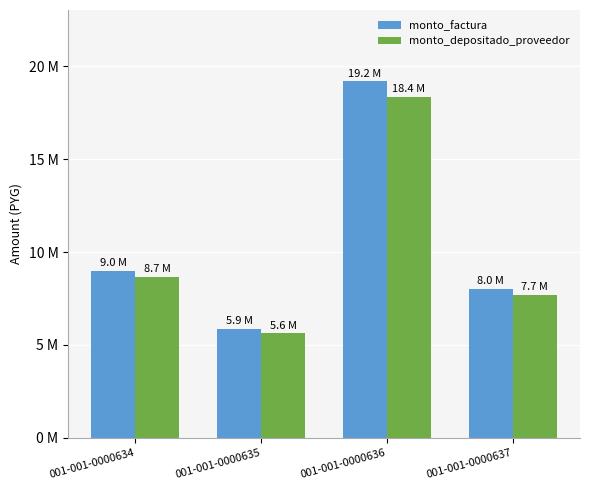

Where does the monto_depositado_proveedor series first go above 8661586?

001-001-0000636